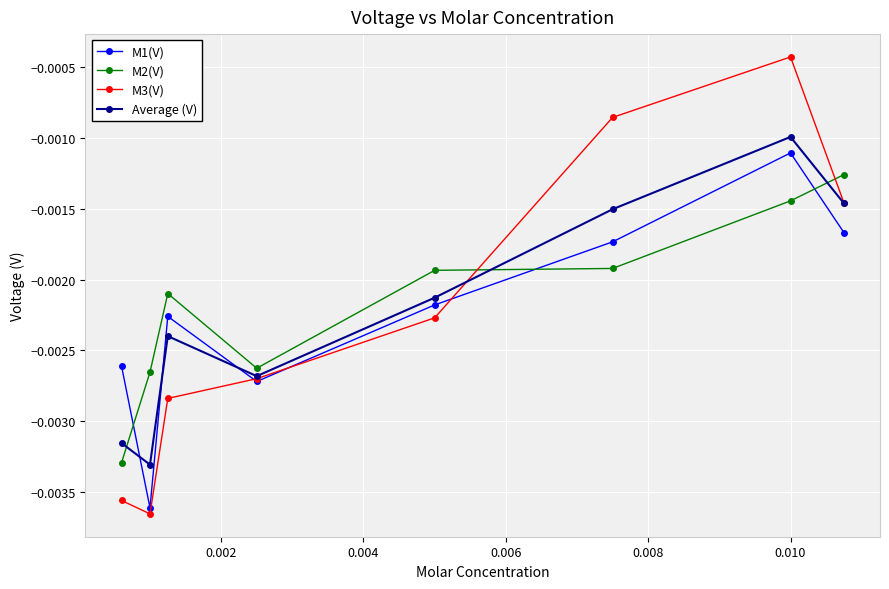

Count the number of categories in the chart.

8